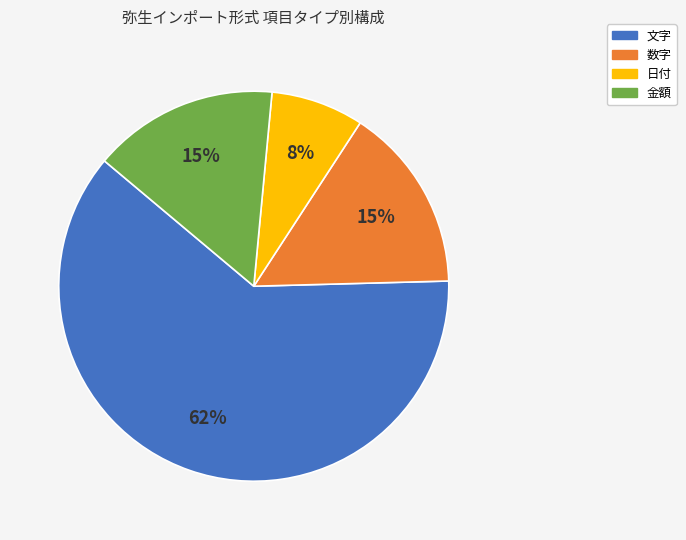

To the nearest percent, what is the difference between the largest and smallest slice percentages?

54%